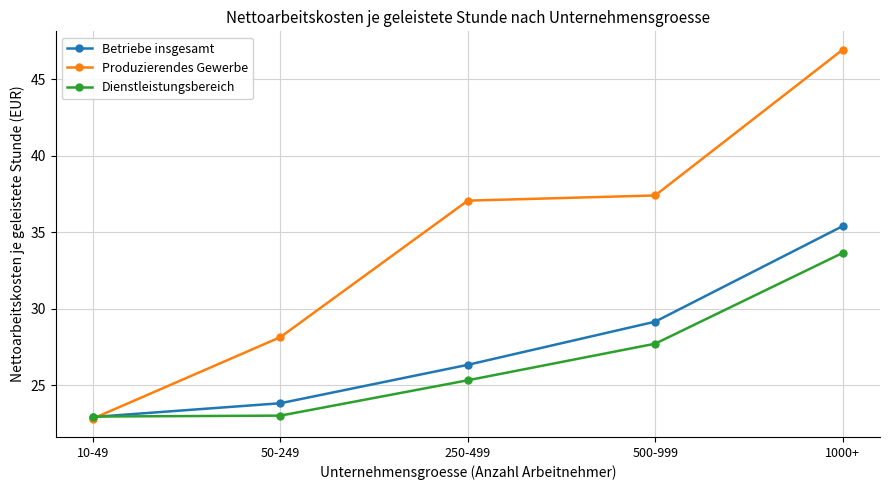

How many intersections are there between Produzierendes Gewerbe and Dienstleistungsbereich?

1